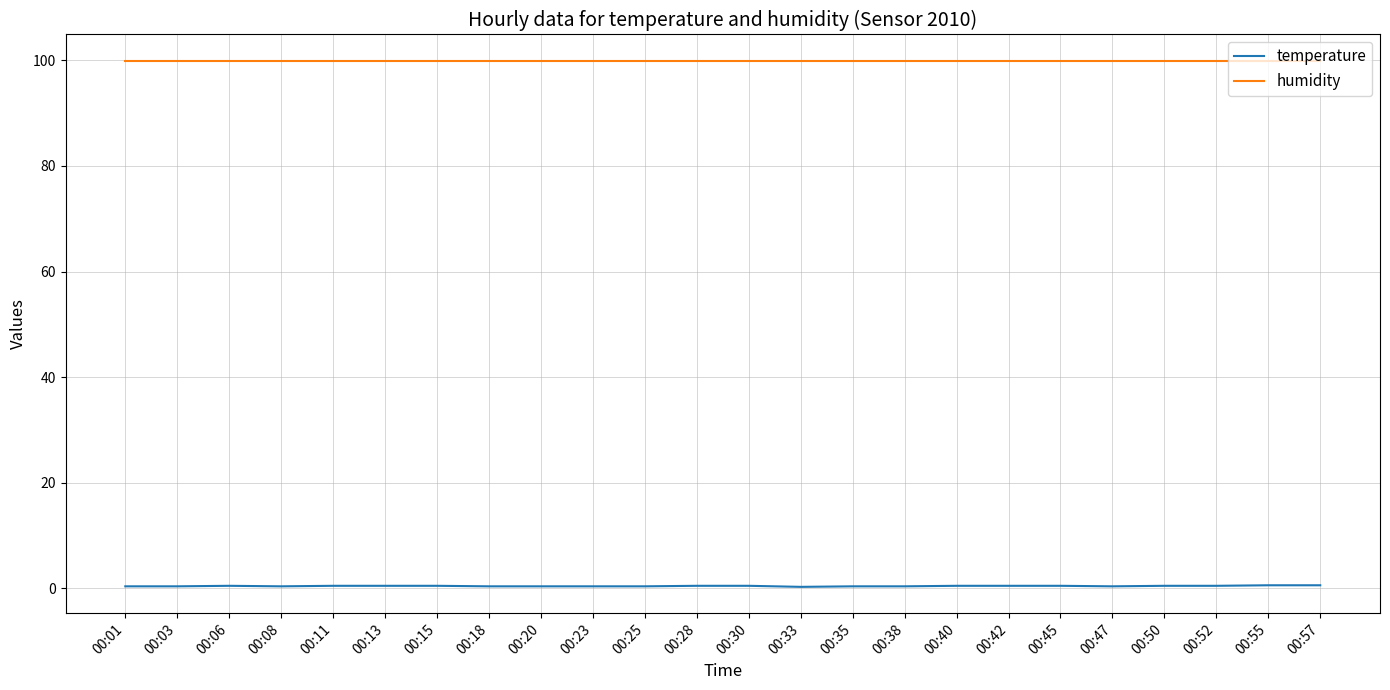

What are all the series names shown in the legend?

temperature, humidity